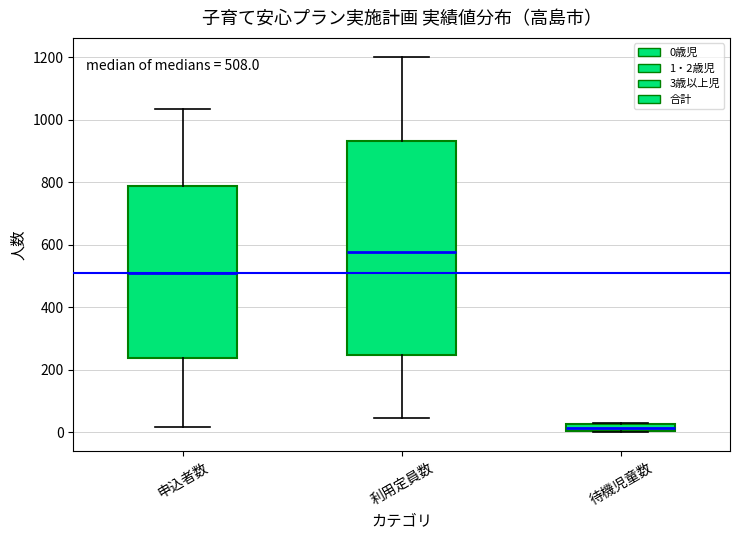

Which box is the tallest, from its lower edge to its upper edge?

利用定員数